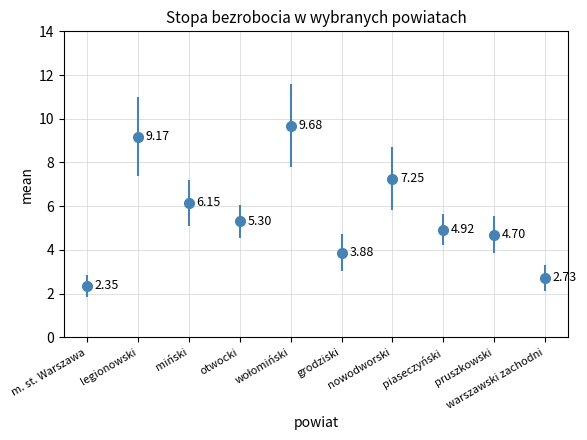

True or false: there are more than 2 points higher than both neighbors.

True